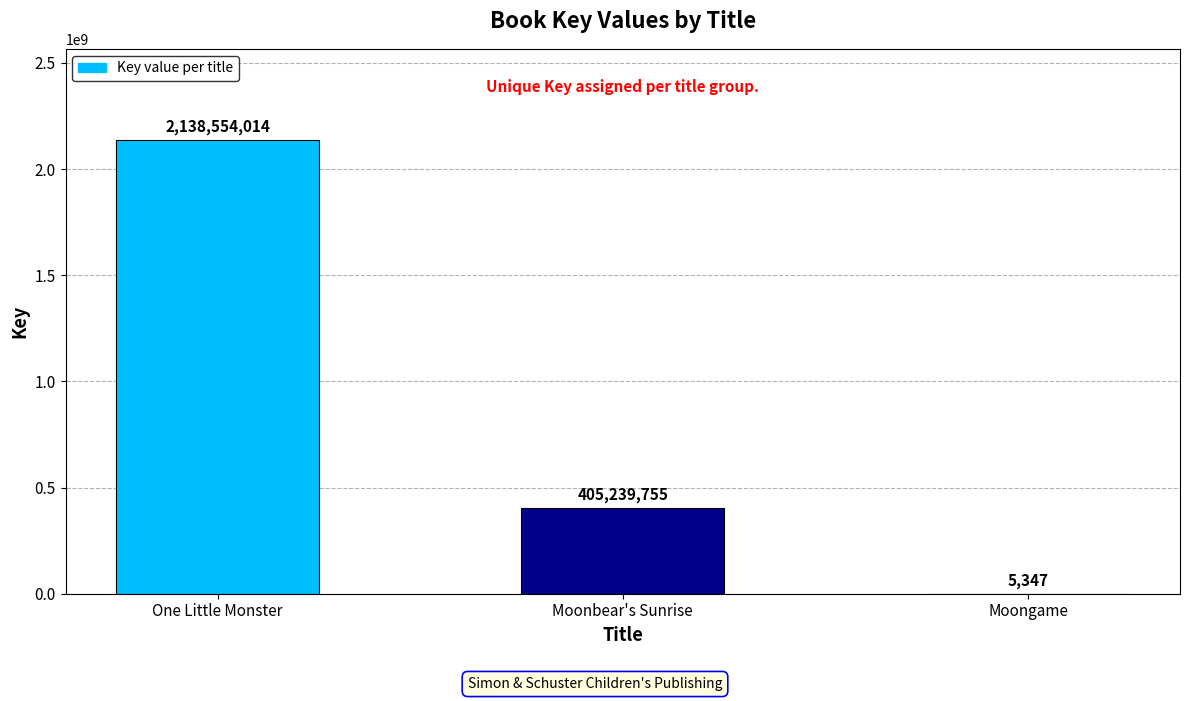

Is it true that the value at One Little Monster is 440047827?

False